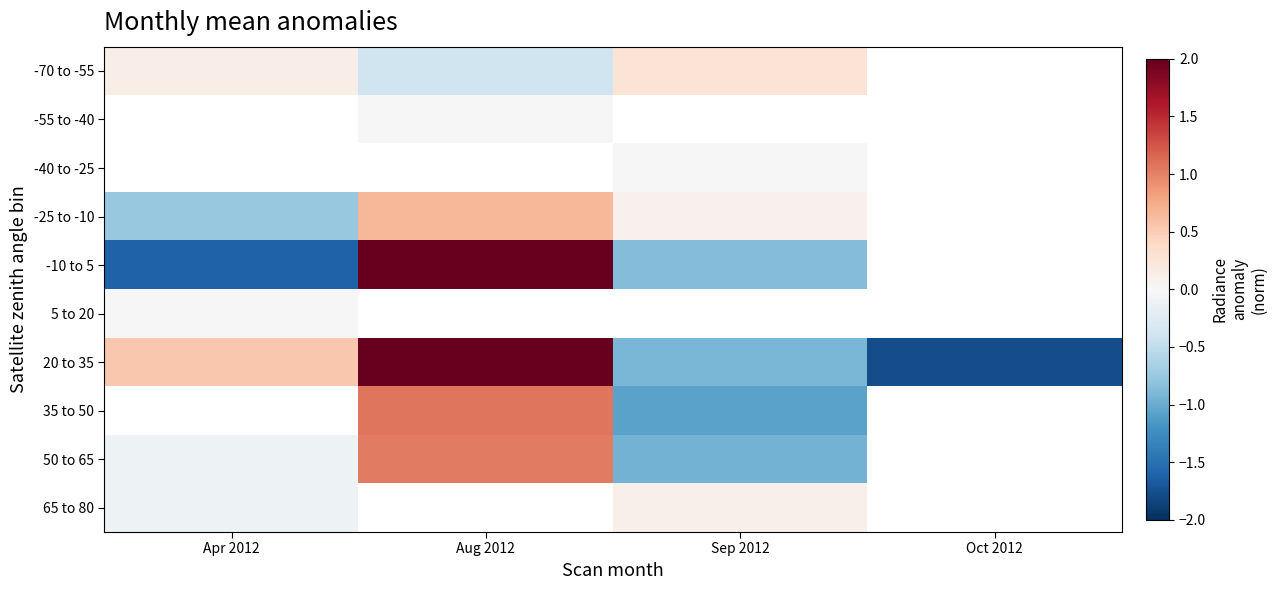

Between Oct 2012 and Apr 2012, which is larger?

Apr 2012